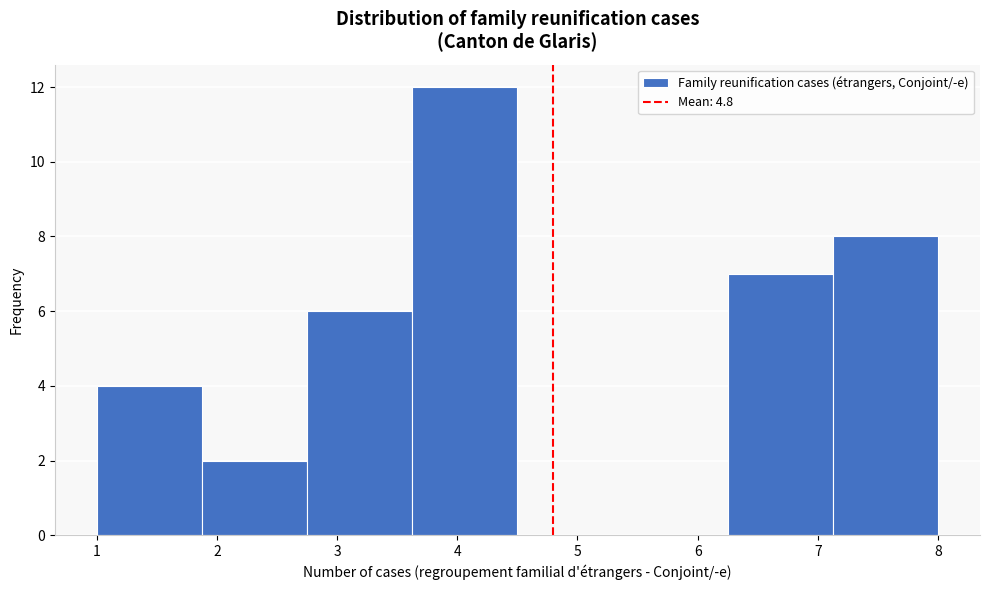

Which range on the x-axis has the tallest bar?

3.6 to 4.5